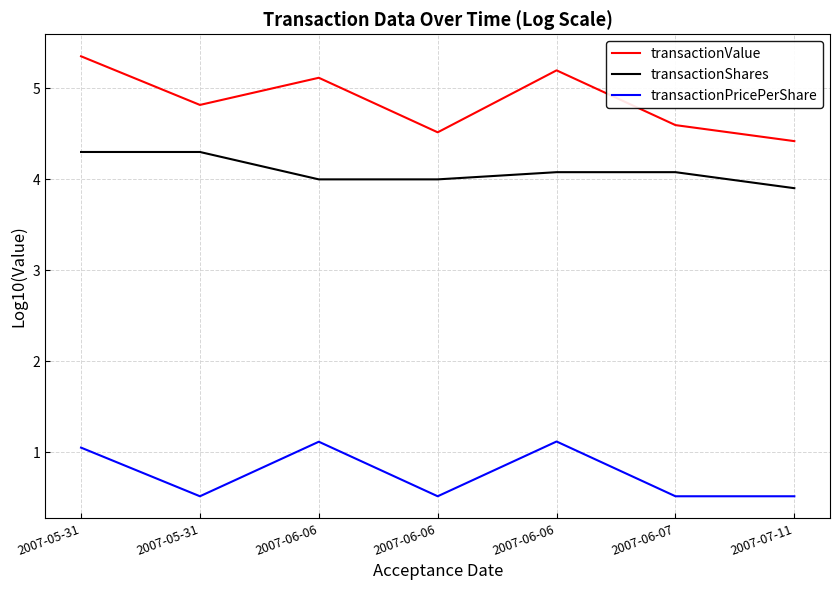

What is the lowest value of the transactionShares series?

3.9